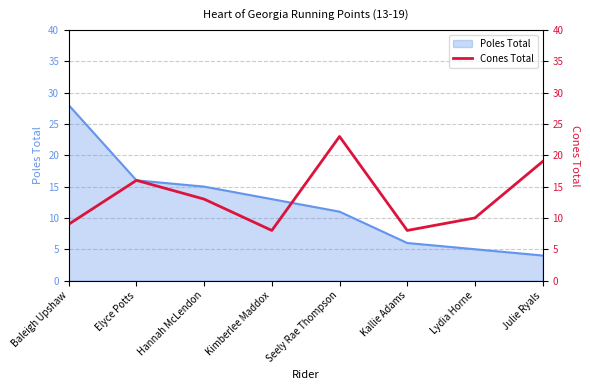

How many interior local valleys (lower than both neighbors) does the data have?

2